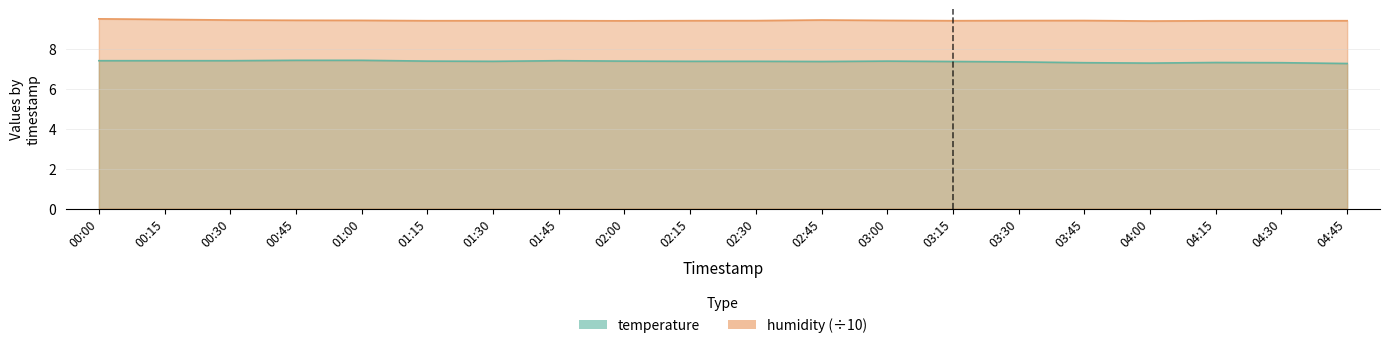

What is the sum of all humidity values?

188.3